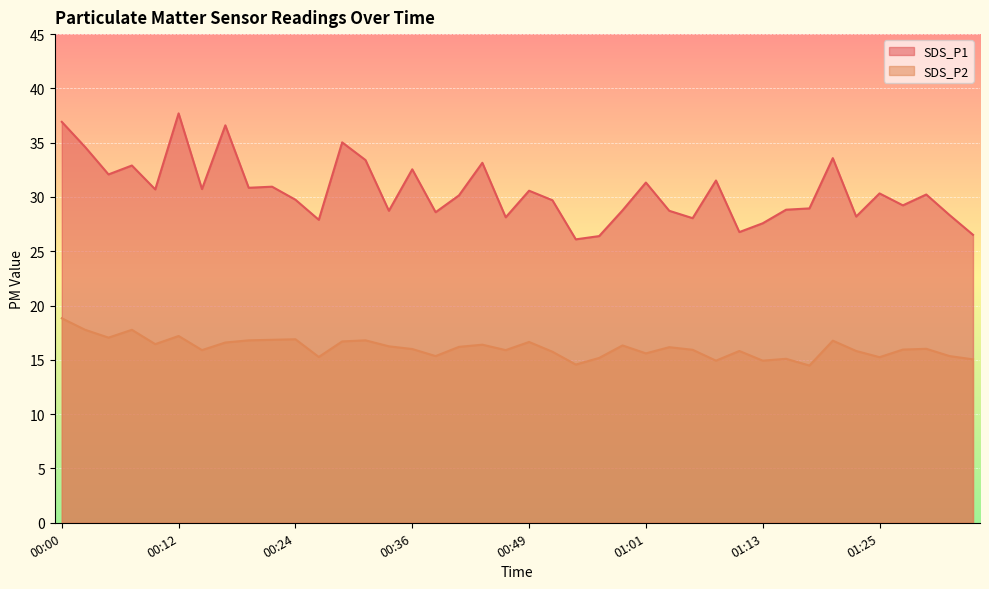

Does the chart display data point markers on the line(s)?

No